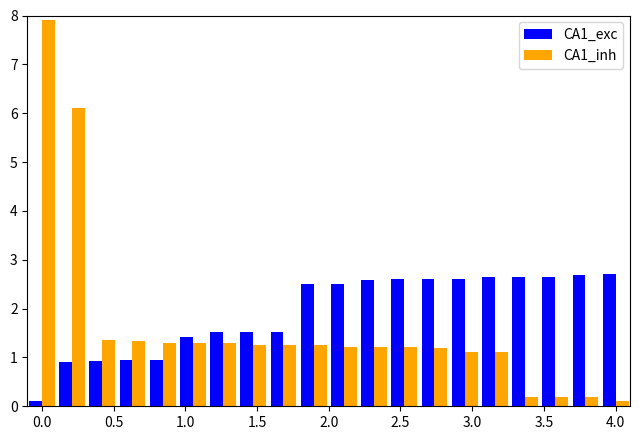

What is the sum of all CA1_exc values?

38.5